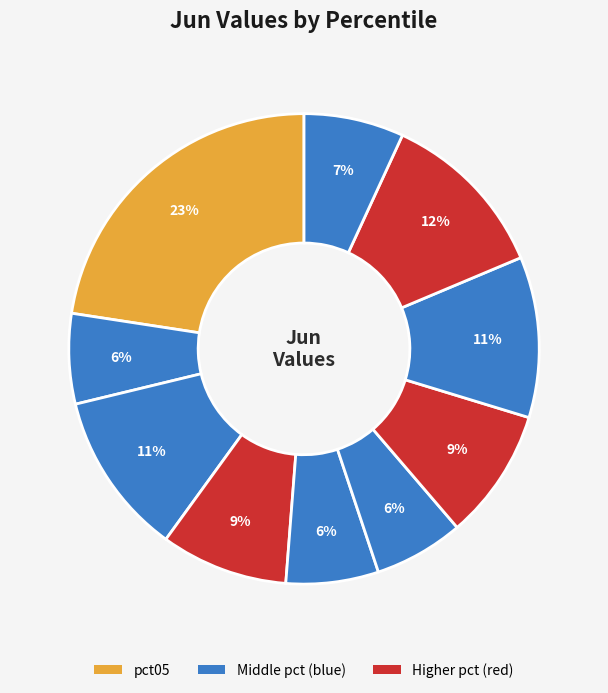

Is there any slice that represents more than half of the pie?

No